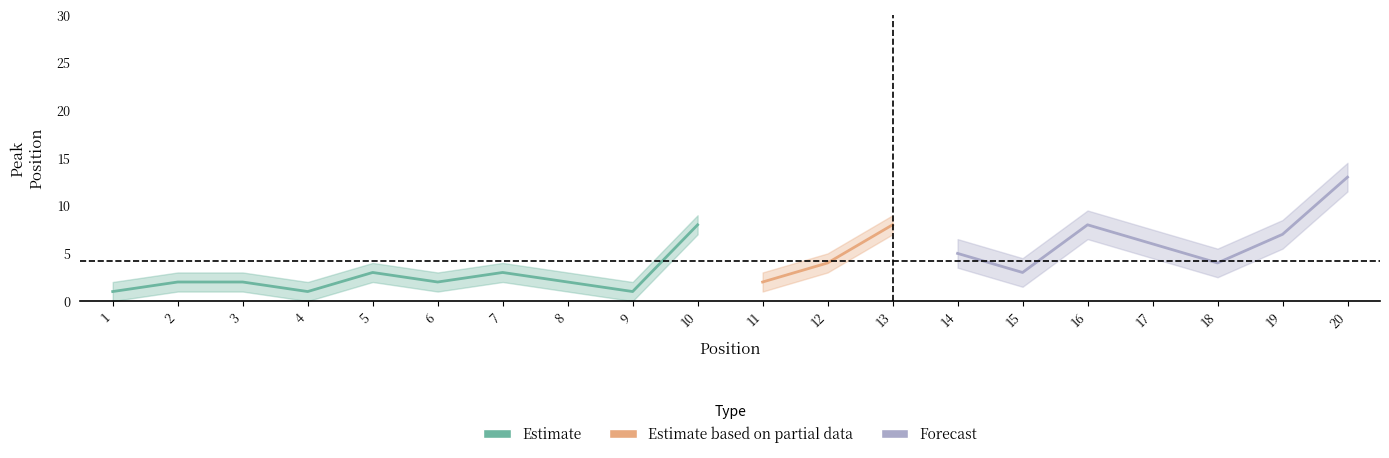

In Peak Position, how many points are lower than both neighbors (excluding endpoints)?

6